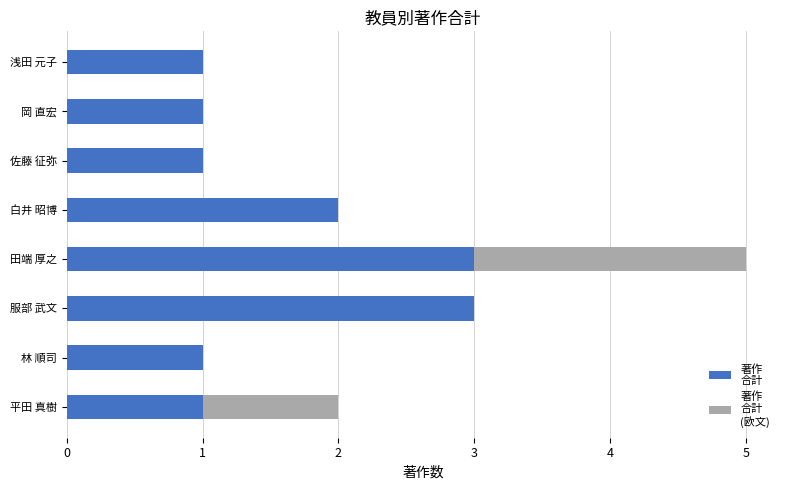

At which category is the sum across all series the highest?

田端 厚之